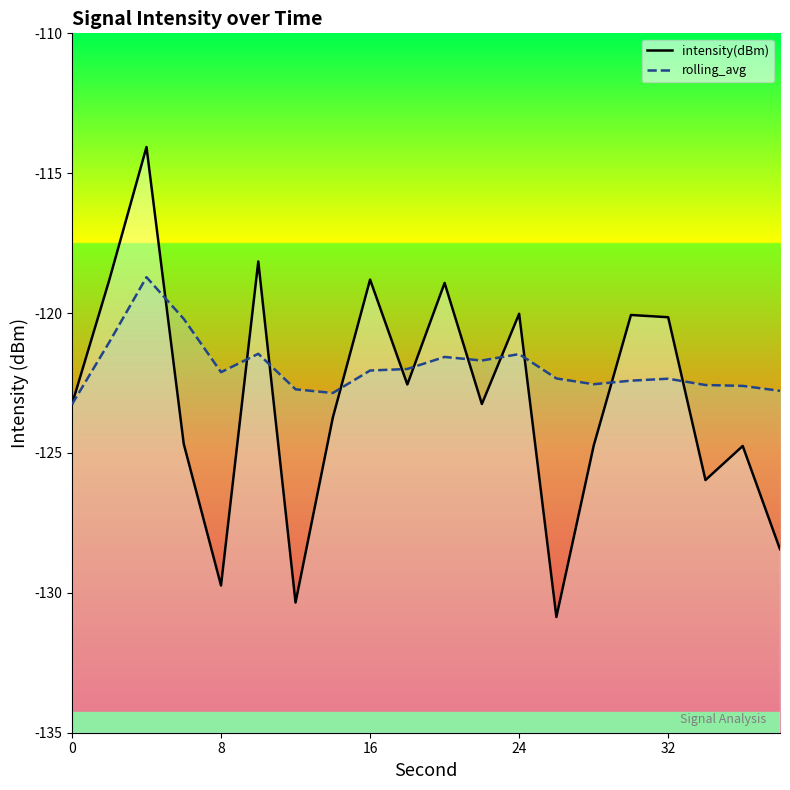

At which category does intensity(dBm) reach its first local valley?

8